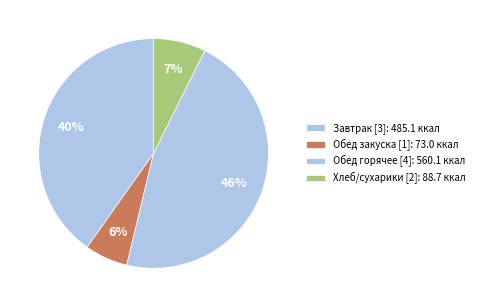

Count the number of slices in the pie.

4